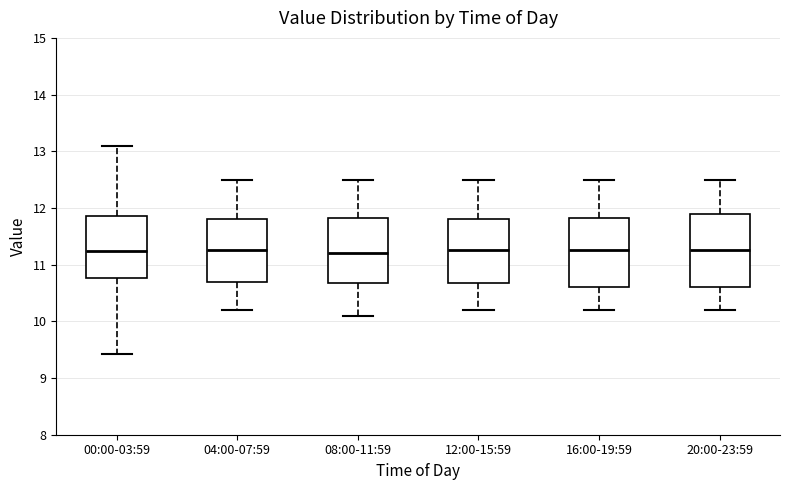

Reading left to right, transcribe this box plot: for each box, give where its median line is, the range the box spans, and where its two whiskers end, as read against the y-axis. The values are not printed on the chart, so give them approximately, as read against the axis.

00:00-03:59: median 11.2, box 10.8 to 11.9, whiskers 9.4 to 13.1
04:00-07:59: median 11.3, box 10.7 to 11.8, whiskers 10.2 to 12.5
08:00-11:59: median 11.2, box 10.7 to 11.8, whiskers 10.1 to 12.5
12:00-15:59: median 11.3, box 10.7 to 11.8, whiskers 10.2 to 12.5
16:00-19:59: median 11.3, box 10.6 to 11.8, whiskers 10.2 to 12.5
20:00-23:59: median 11.3, box 10.6 to 11.9, whiskers 10.2 to 12.5